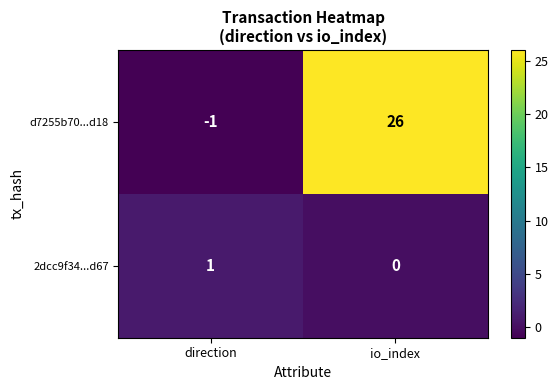

True or false: 2dcc9f34...d67 has a value of 1 at direction.

True